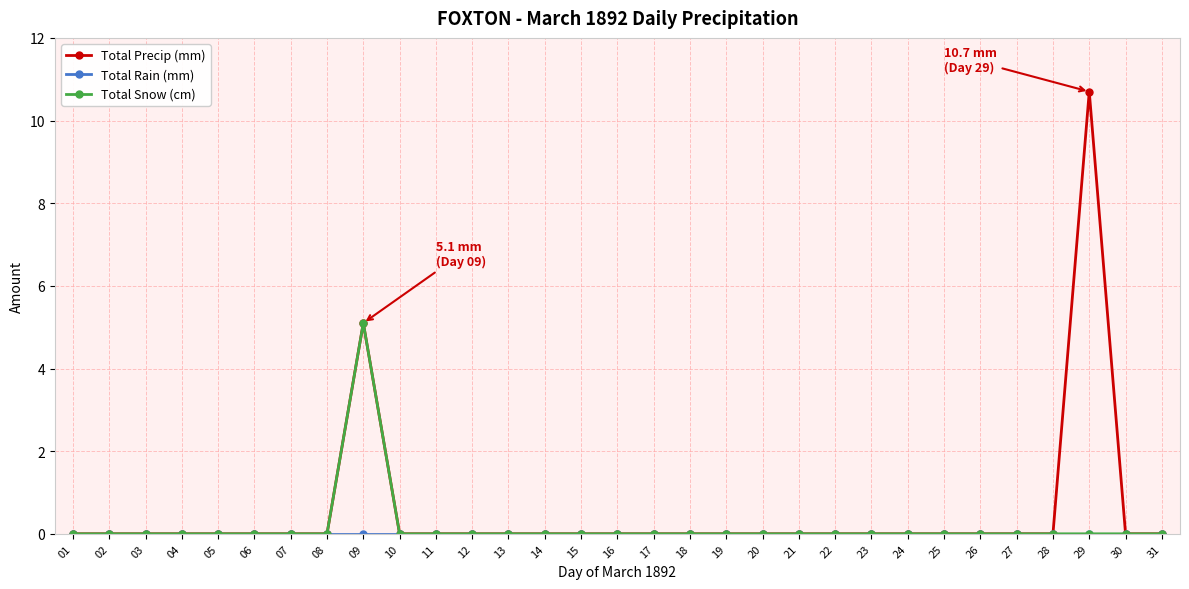

What is the spread (max minus min) of values at 09?

5.1